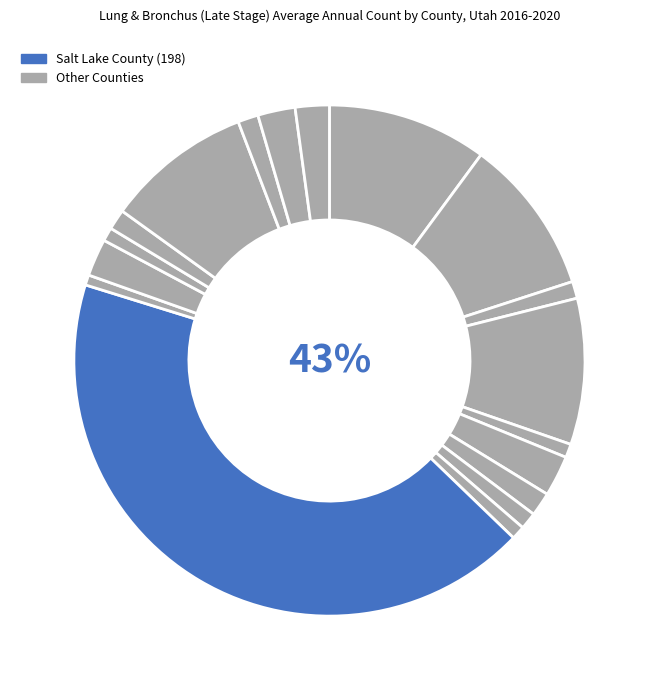

How many segments does this pie chart have?

18